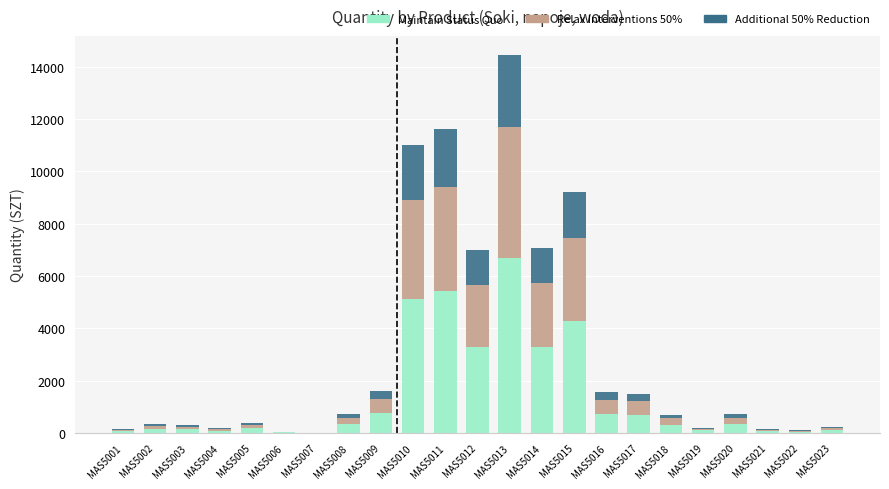

At which category is the sum across all series the highest?

MAS5013